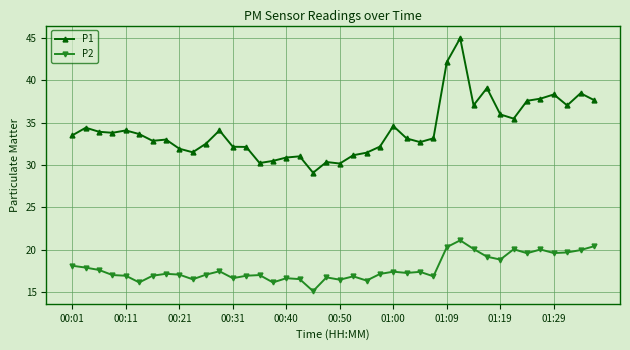

Rank the series by their maximum value, from lowest to highest.

P2, P1